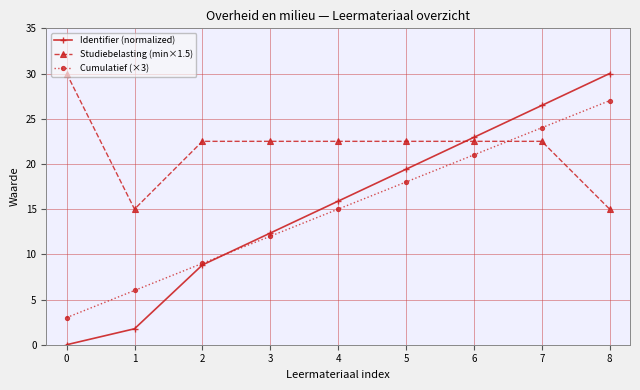

True or false: Identifier (normalized) has more than 0 points higher than both neighbors.

False